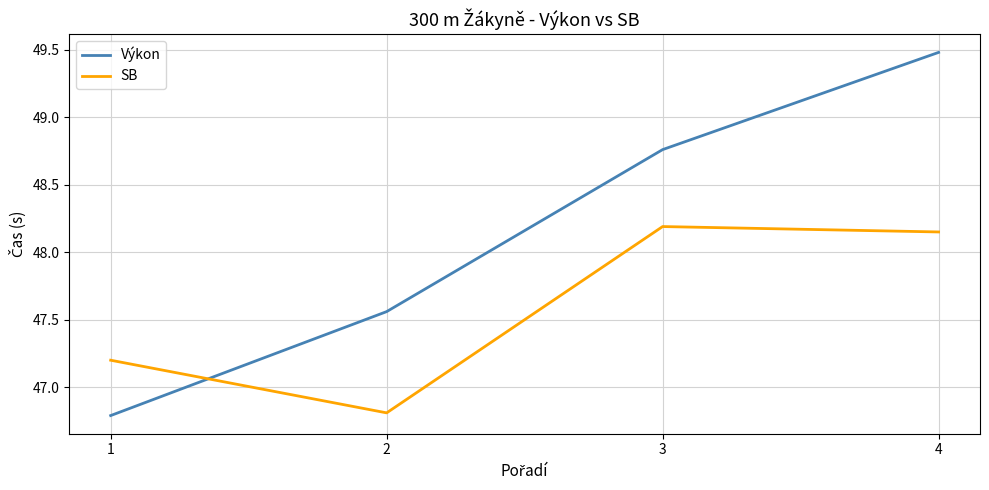

Is the value of Výkon at 4 greater than the value of SB at 1?

Yes